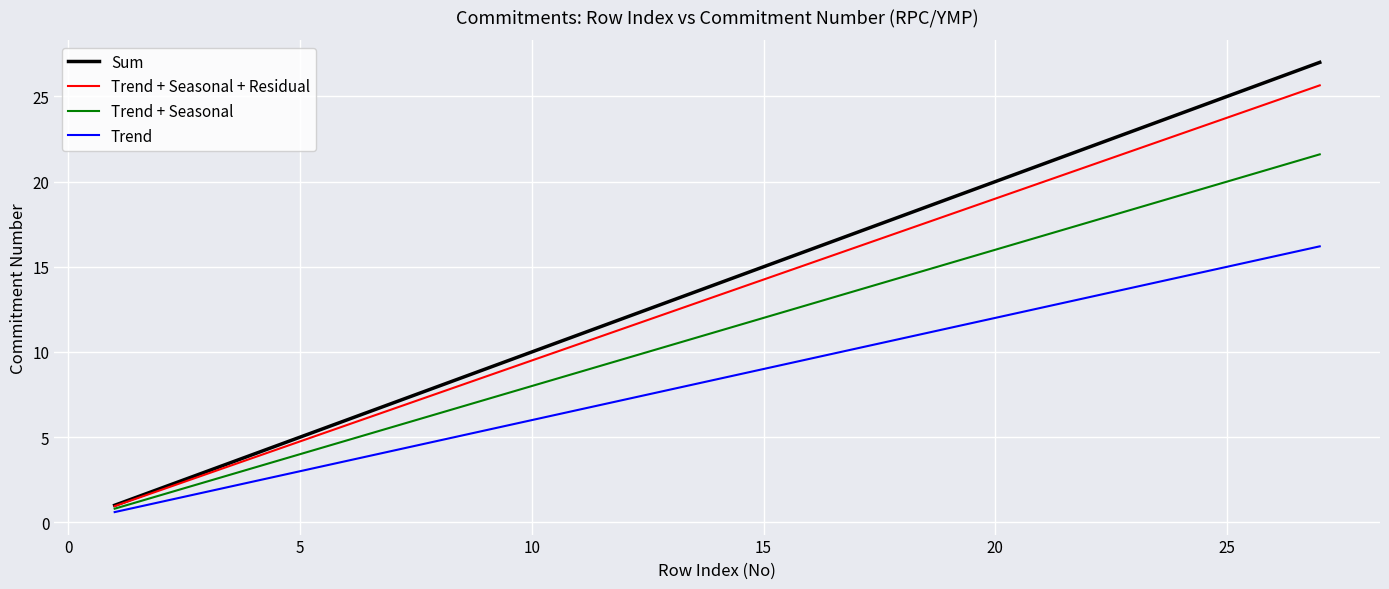

True or false: Sum and Trend intersect in this chart.

False